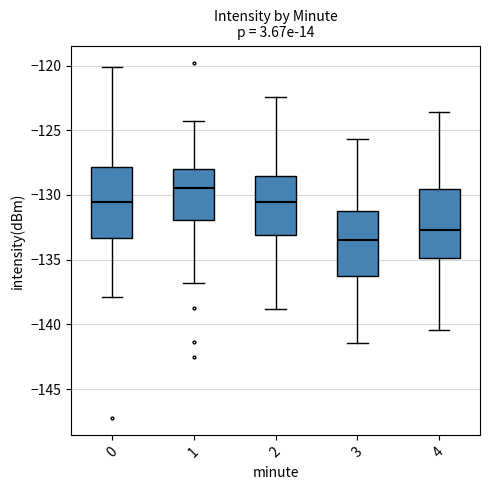

Where is the lower edge of the box at x = 1 on the y-axis? The values are not printed on the chart, so give them approximately, as read against the axis.

-132.0